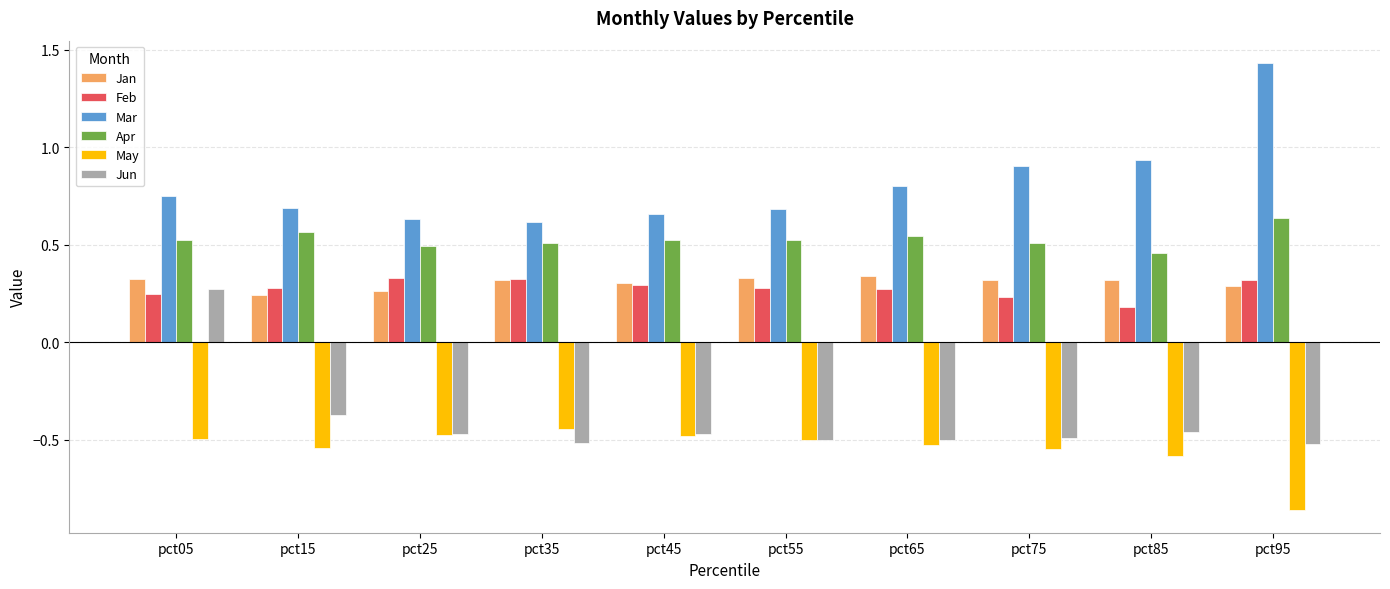

What is the sum of all Feb values?

2.8